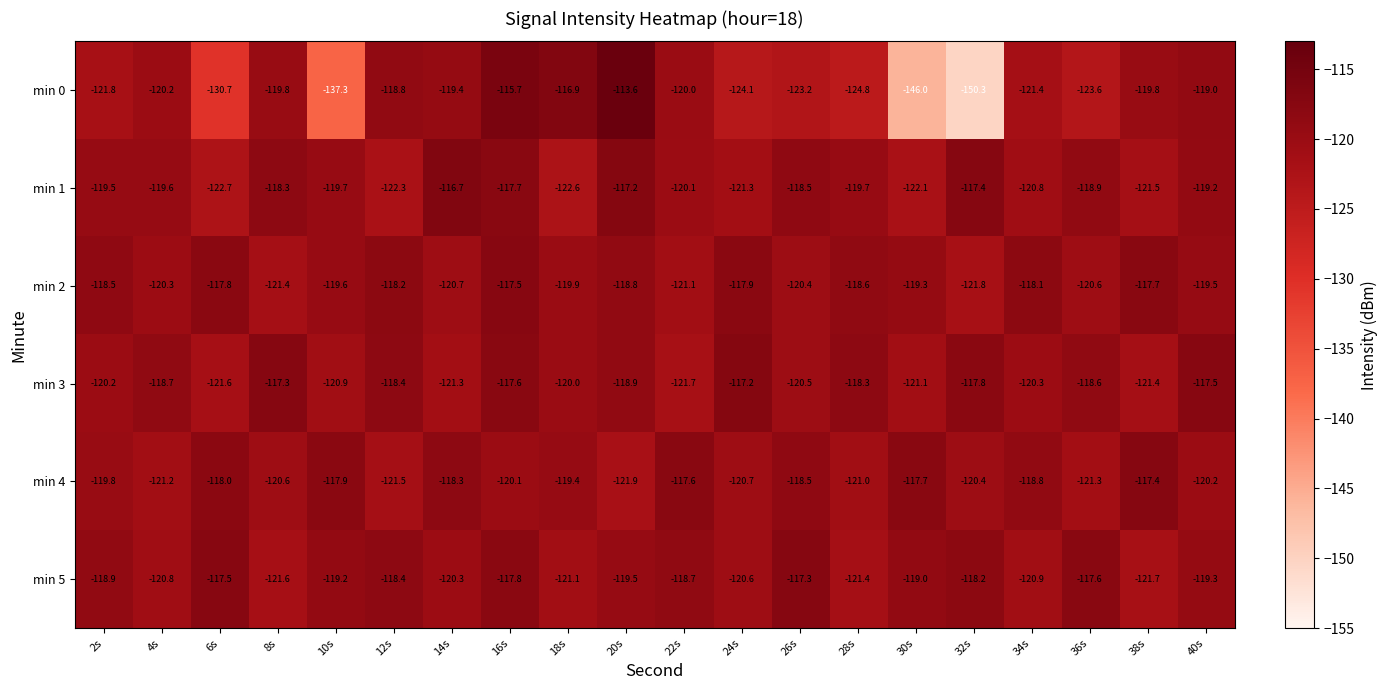

What is the sum of the min 4 values at 14s and 16s?

-238.4